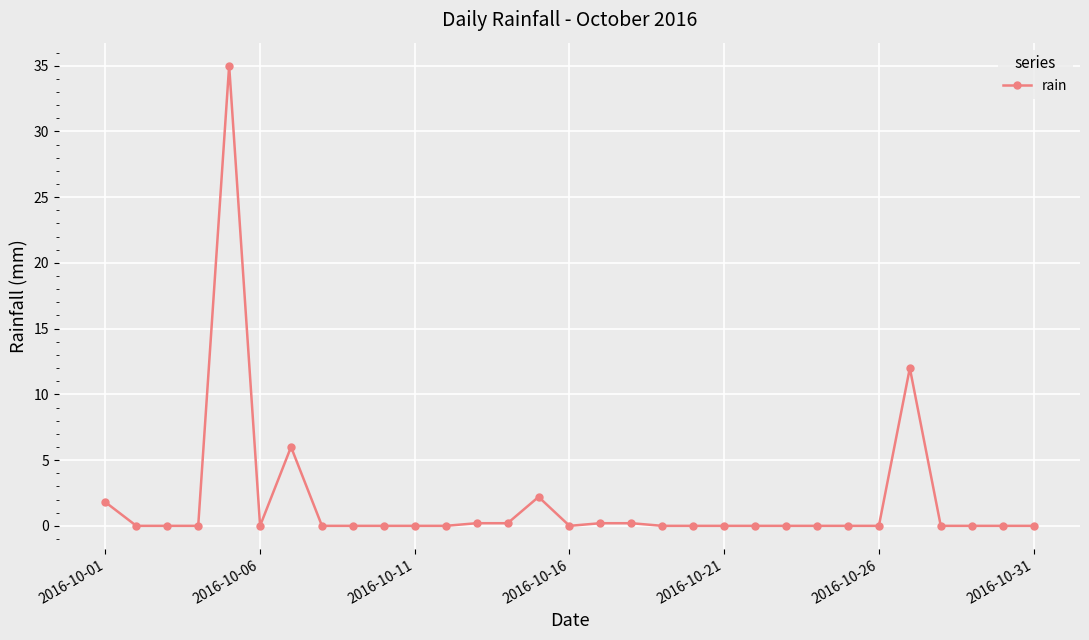

What is the sum of all values?

57.8